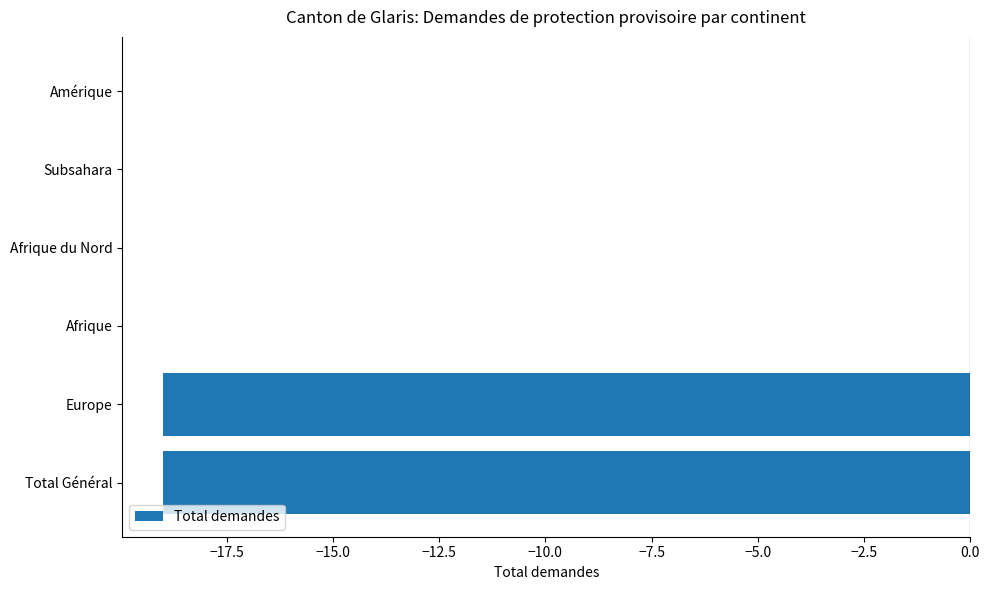

The chart shows a value of -9 at Amérique. True or false?

False